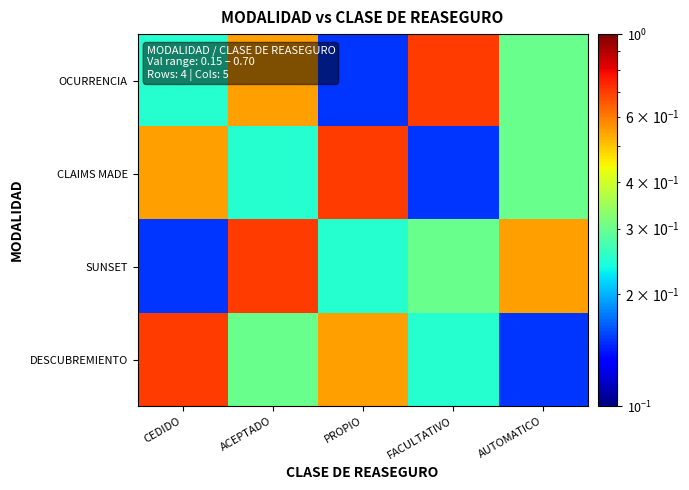

Which series has the largest total across all categories?

OCURRENCIA